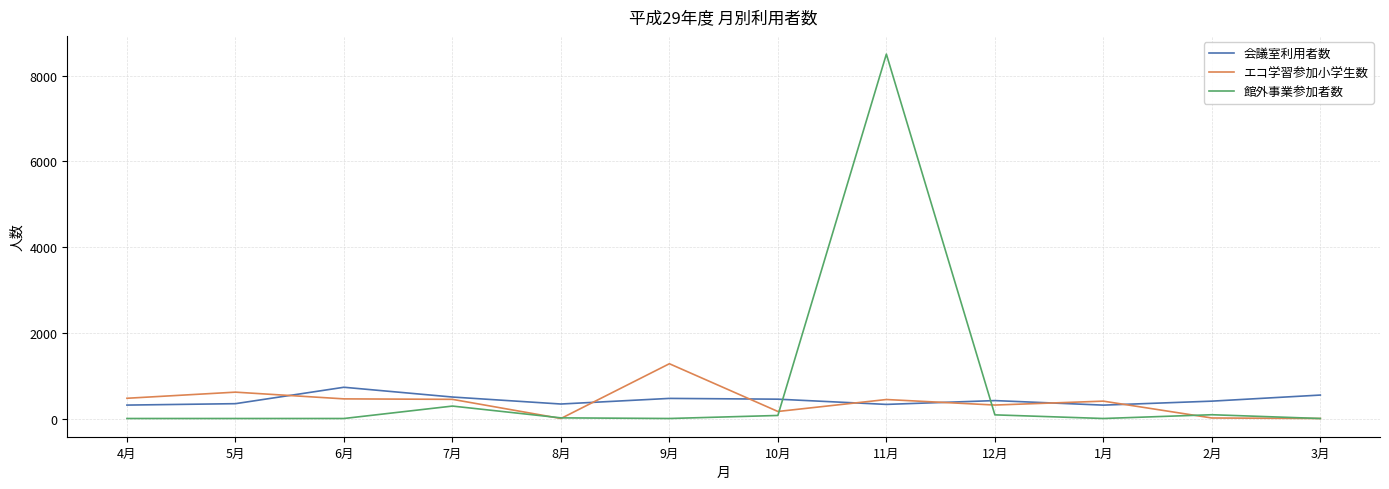

In 館外事業参加者数, how many points are higher than both neighbors (excluding endpoints)?

3